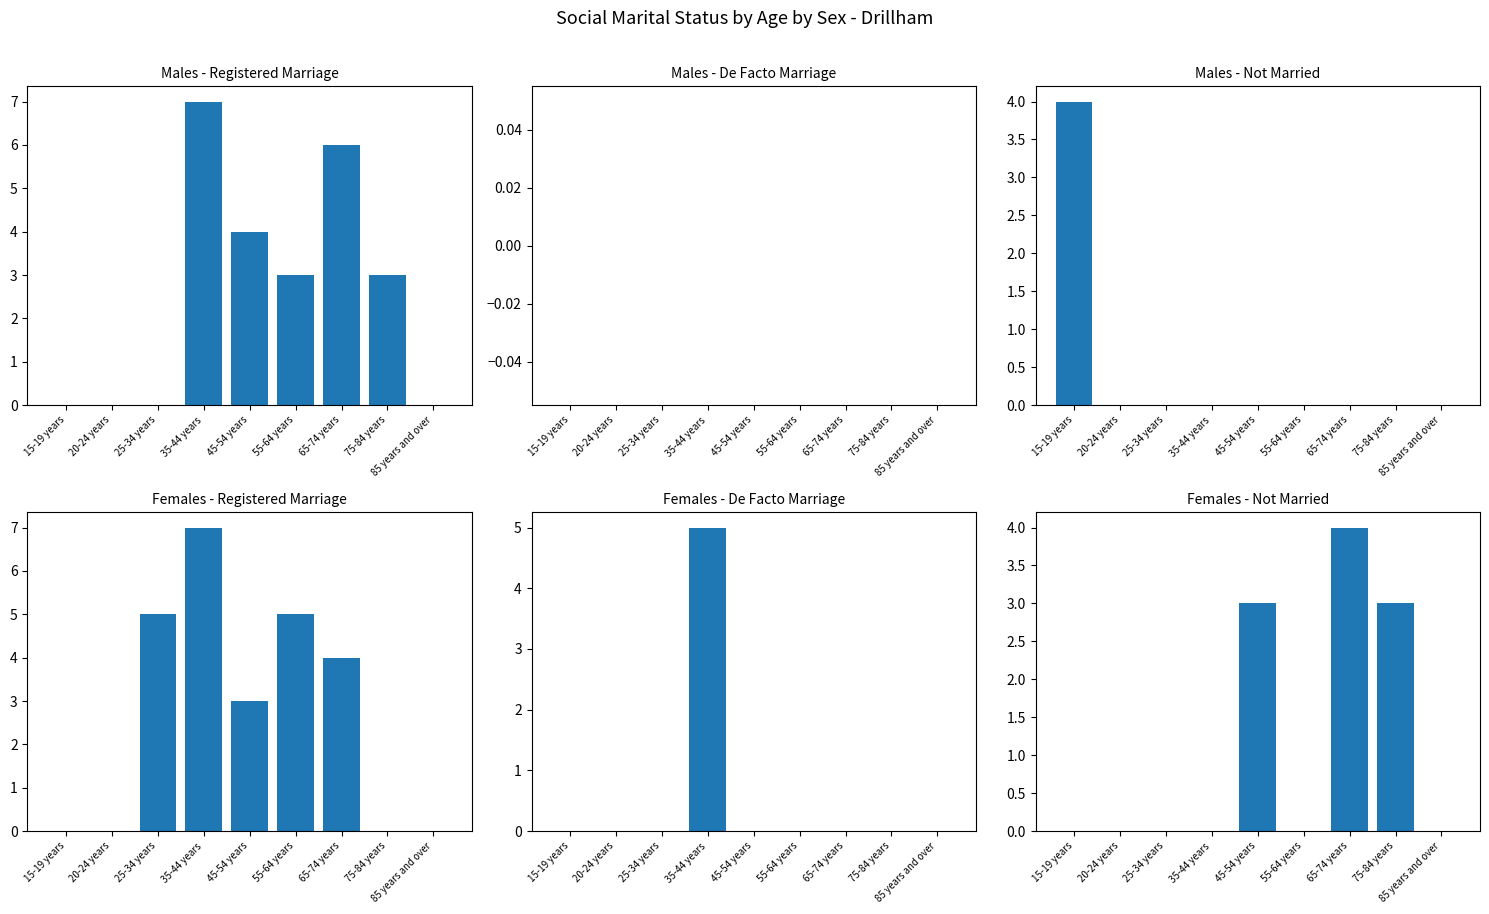

What is the total value across all series at 55-64 years?

8